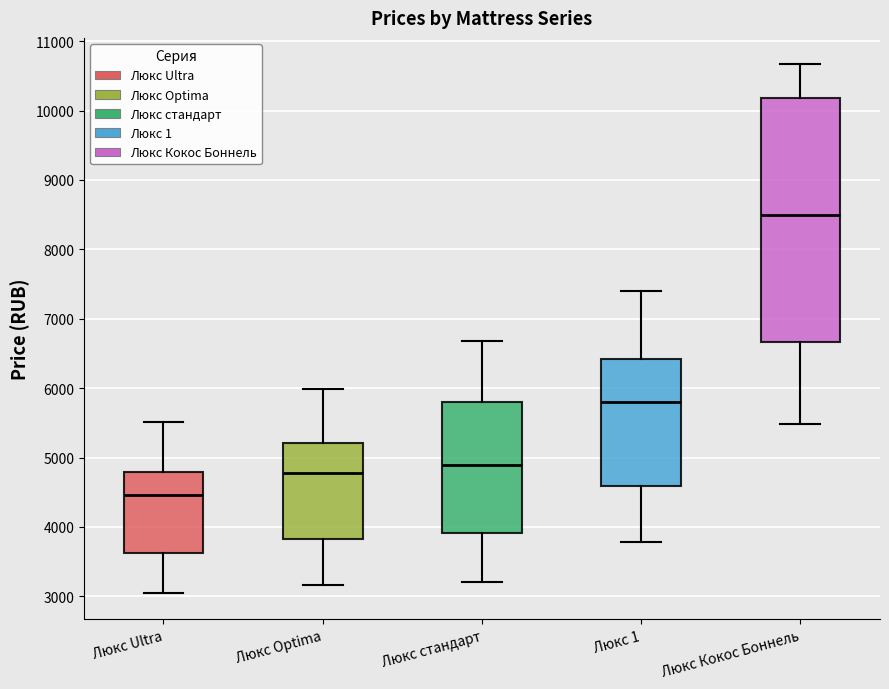

Which box has the highest median line?

Люкс Кокос Боннель